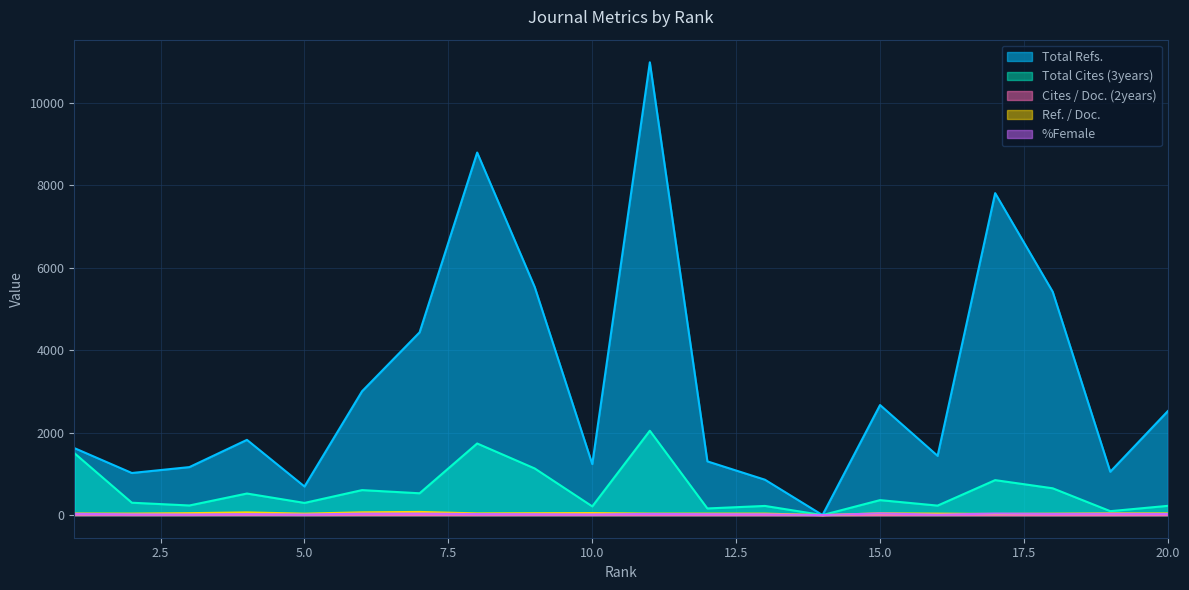

Which series has the largest total across all categories?

Total Refs.